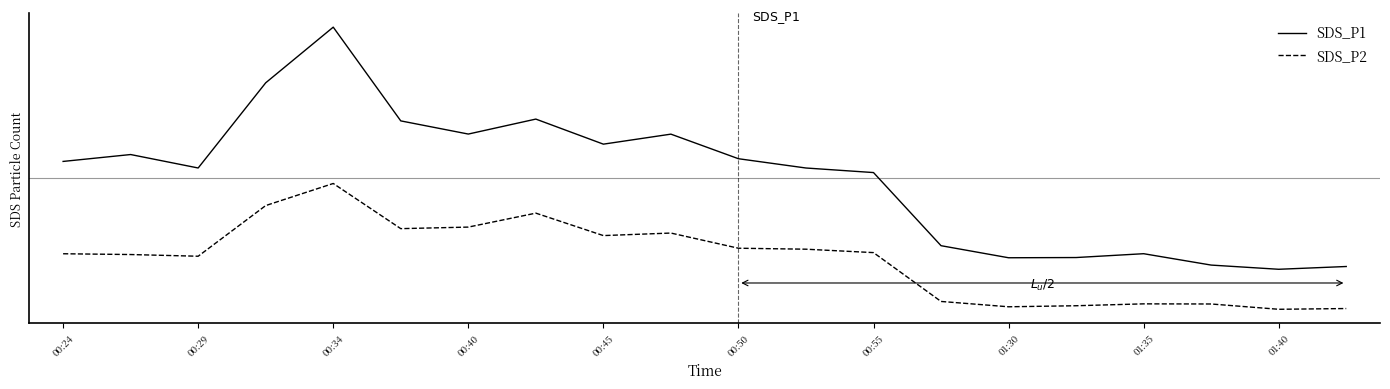

Where does the SDS_P2 series first go above 130?

00:40